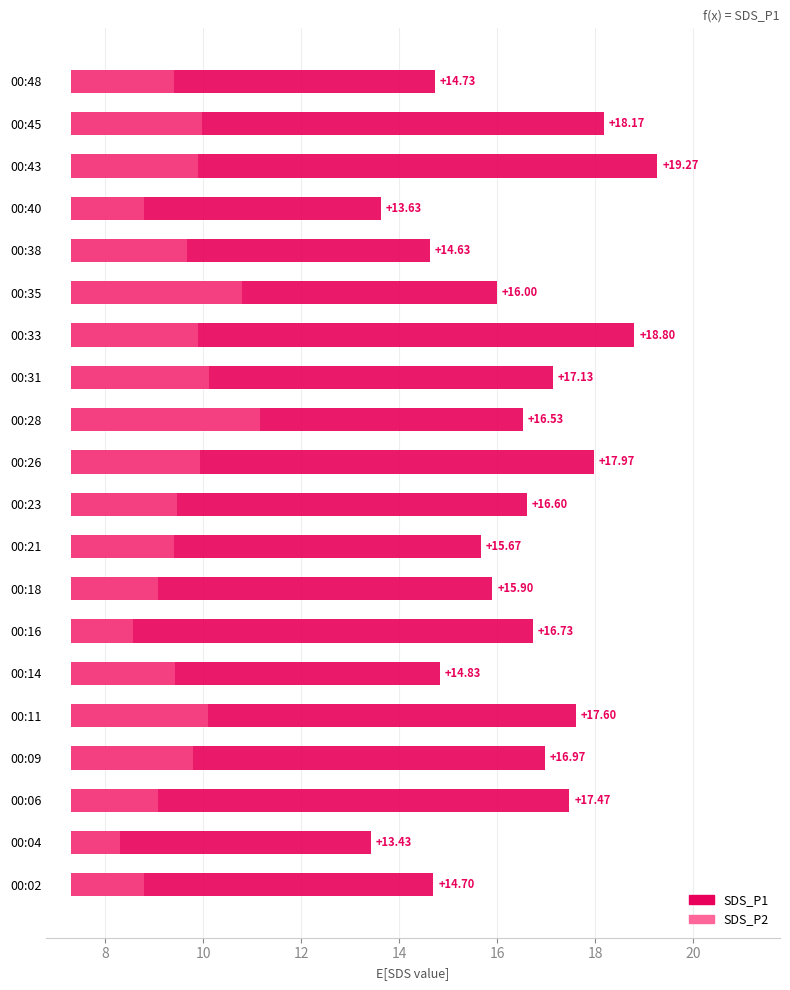

Which series changed the most between 00:09 and 00:35?

SDS_P2